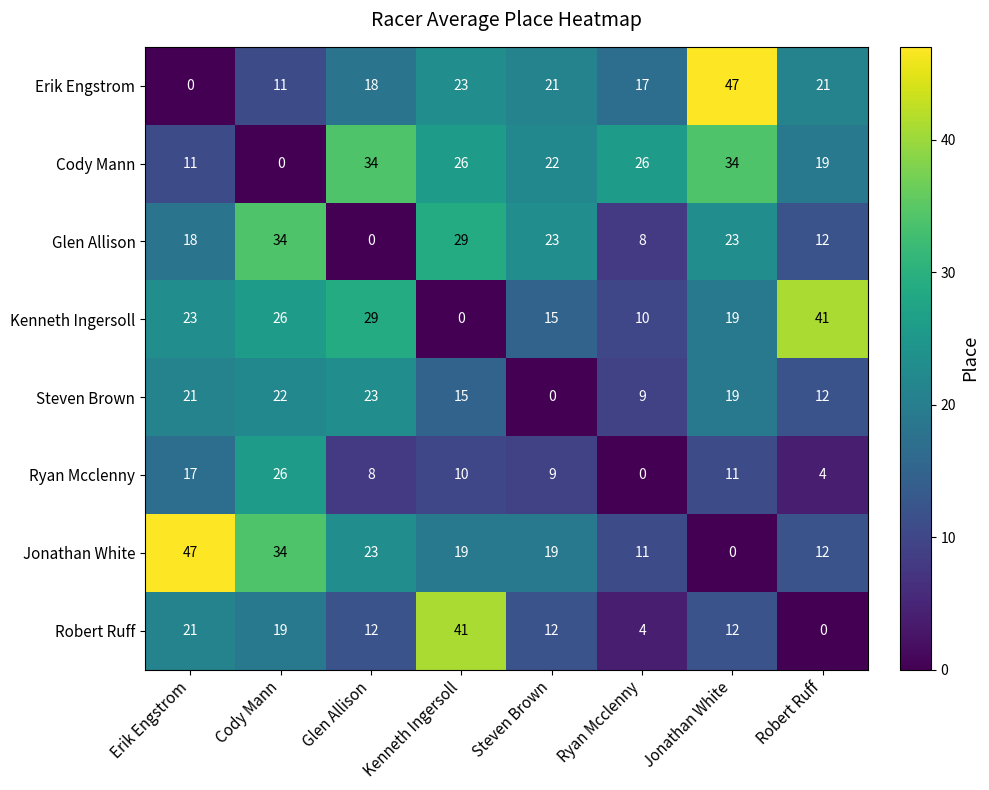

What is the sum of all Jonathan White values?

165